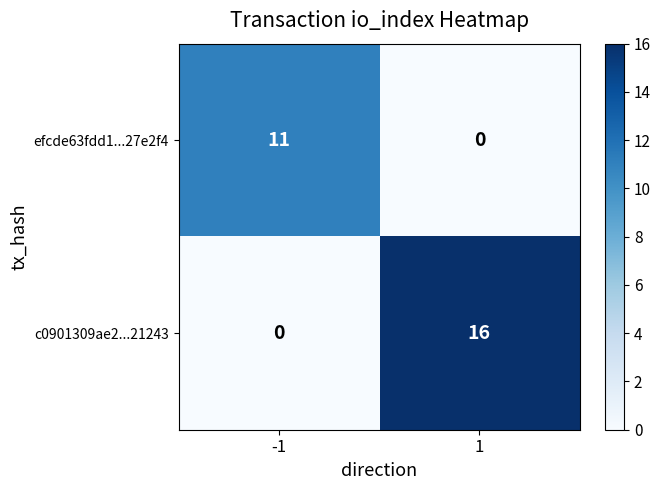

What is the approximate value of c0901309ae2...21243 at 1, to the nearest 10?

20